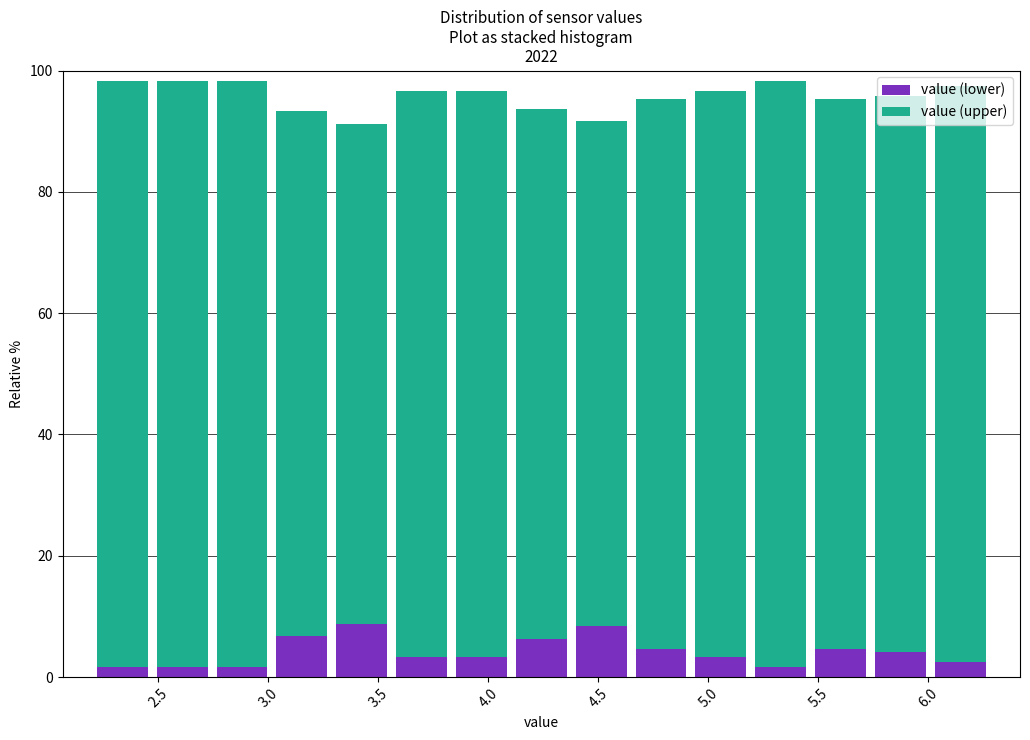

Reading left to right, list every stacked bar in this chart as the range it spans on the x-axis followed by its total height. Neither the bar edges nor the heights are printed on the chart, so give them approximately, as read against the axes.

2.20 to 2.45: 98
2.45 to 2.75: 98
2.75 to 3.00: 98
3.00 to 3.30: 94
3.30 to 3.55: 92
3.55 to 3.85: 96
3.85 to 4.10: 96
4.10 to 4.40: 94
4.40 to 4.65: 92
4.65 to 4.90: 96
4.90 to 5.20: 96
5.20 to 5.45: 98
5.45 to 5.75: 96
5.75 to 6.00: 96
6.00 to 6.30: 98